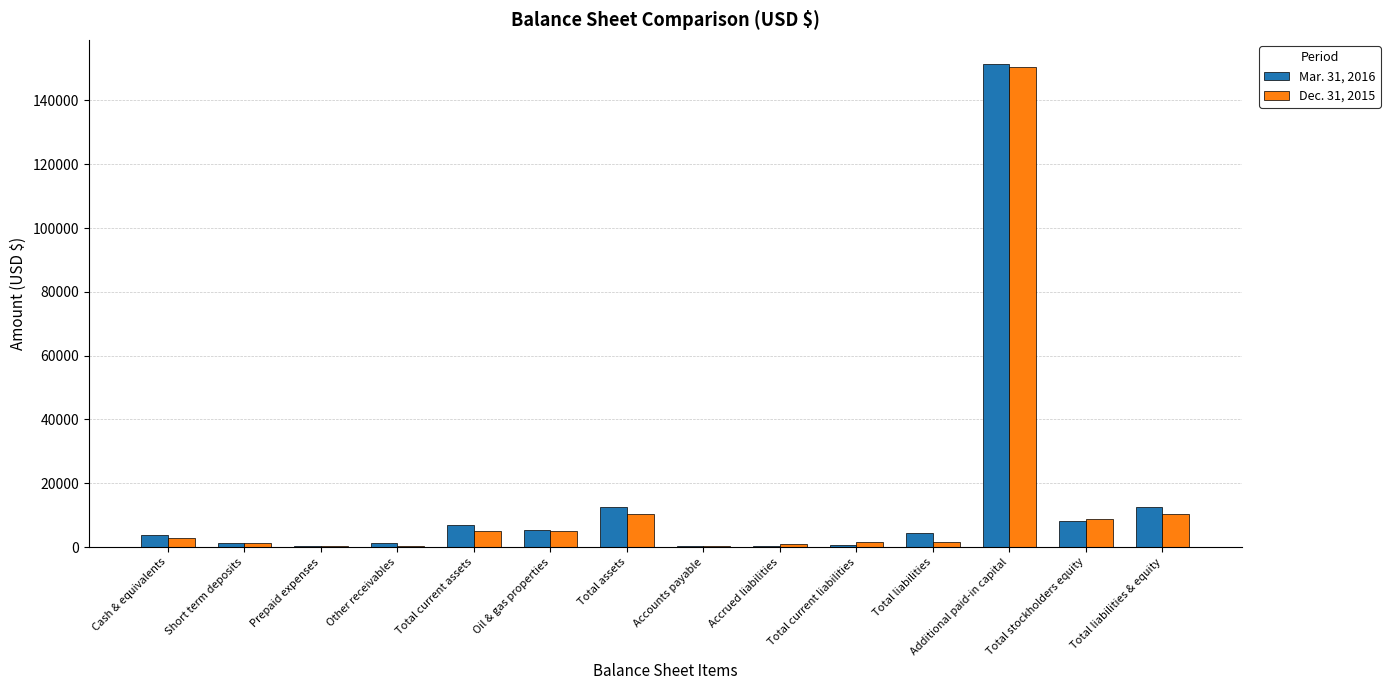

What is the greatest value displayed?

151376